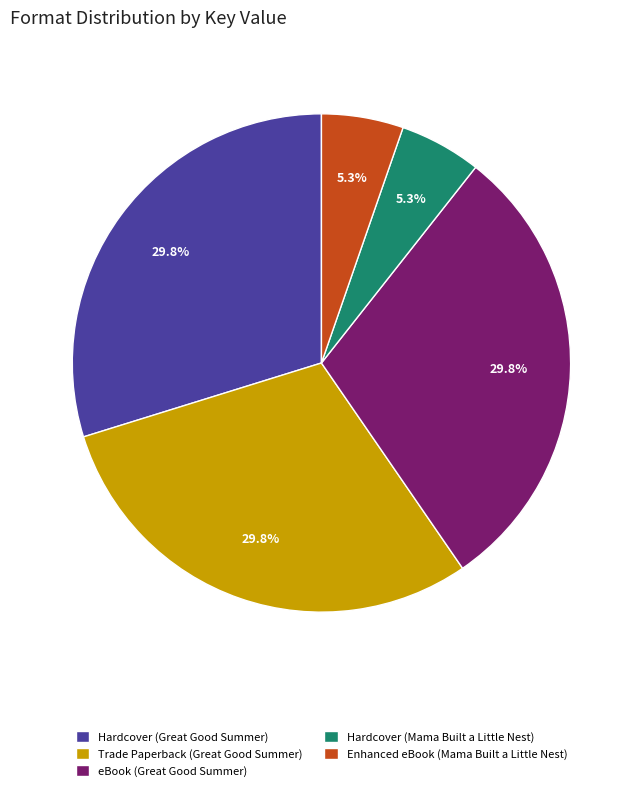

What percentage is NOT represented by Trade Paperback (Great Good Summer)?

70.2%